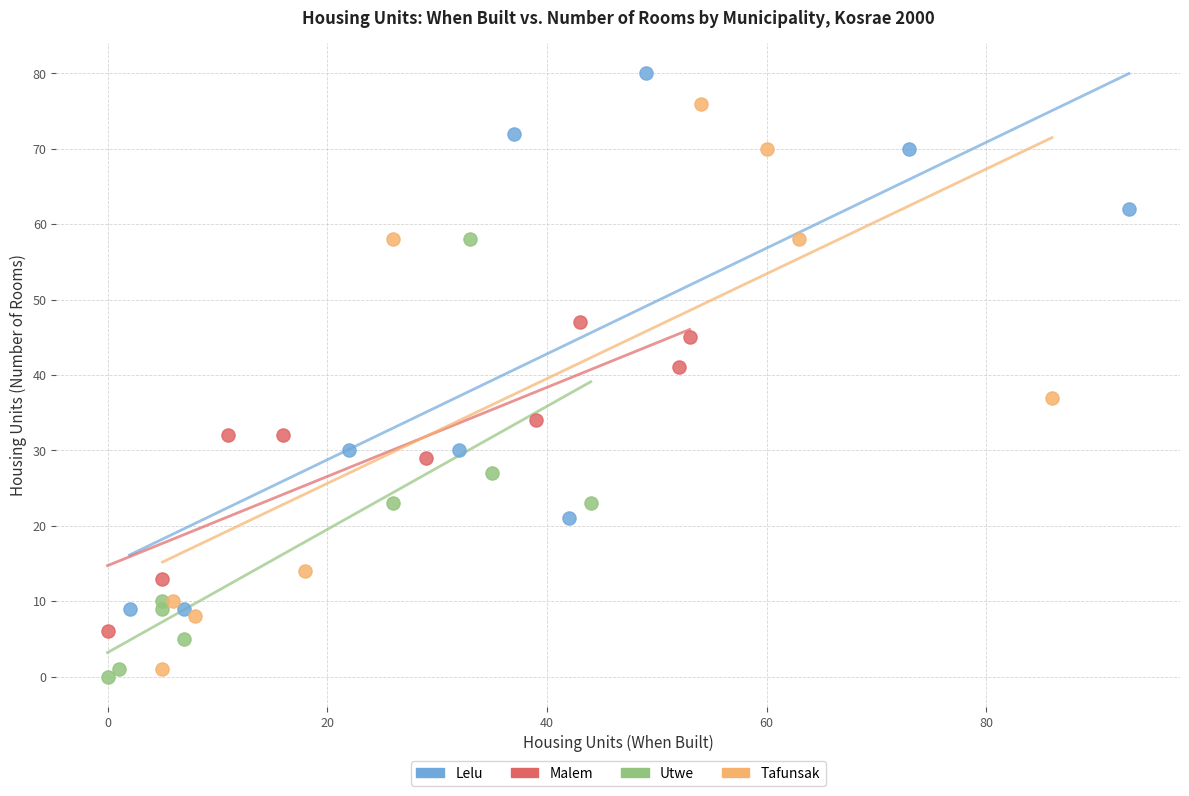

Which series contains the highest Y value?

Lelu